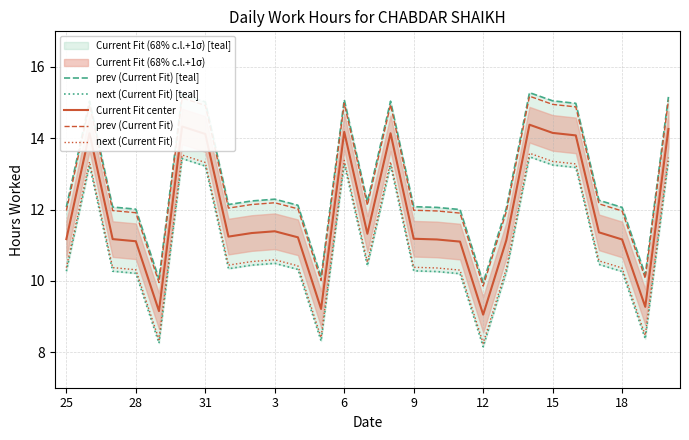

True or false: Current Fit center and next (Current Fit) intersect in this chart.

False